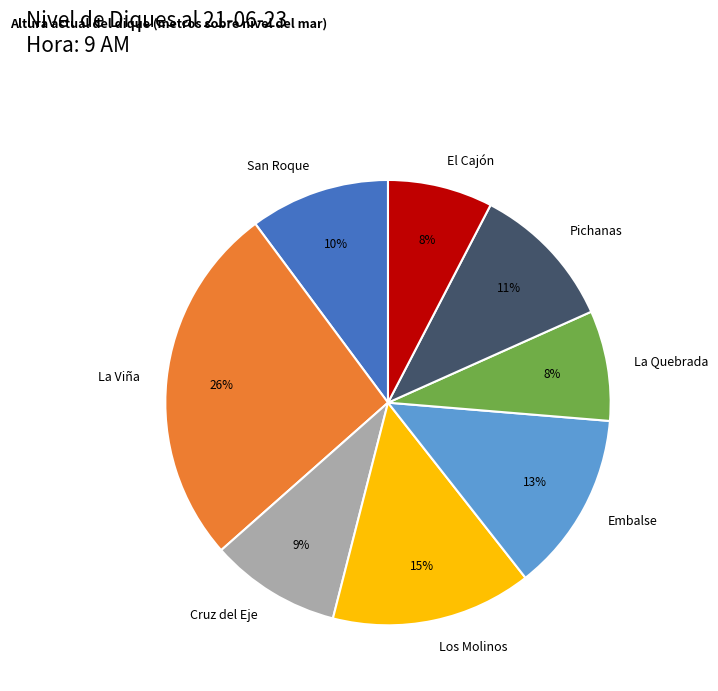

Count the number of slices in the pie.

8